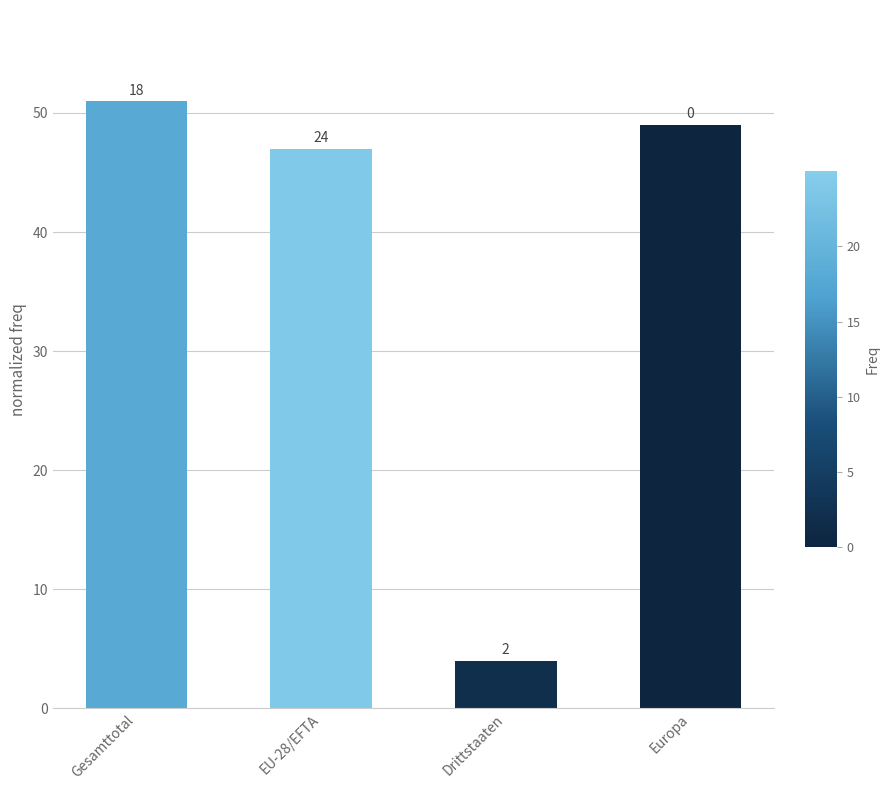

What is the ratio of the value at Gesamttotal to the value at EU-28/EFTA?

1.1